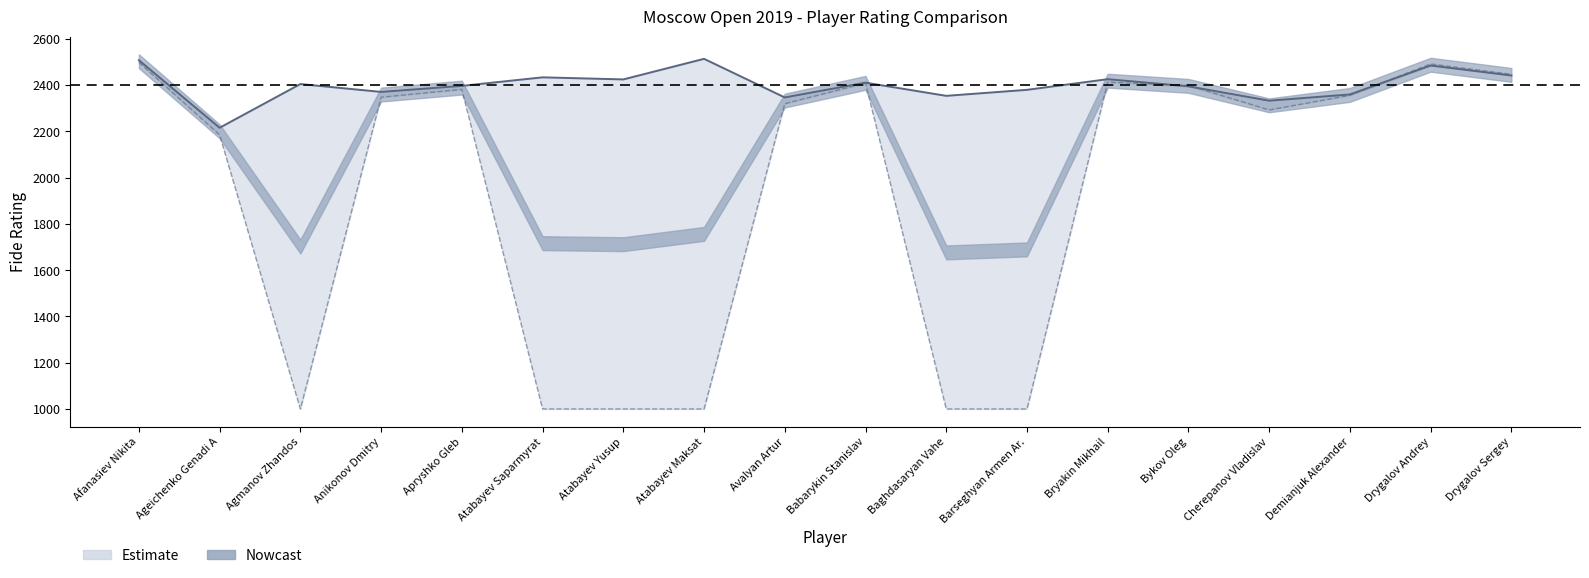

Where do RtgI and RtgN first cross each other?

Bryakin Mikhail and Bykov Oleg